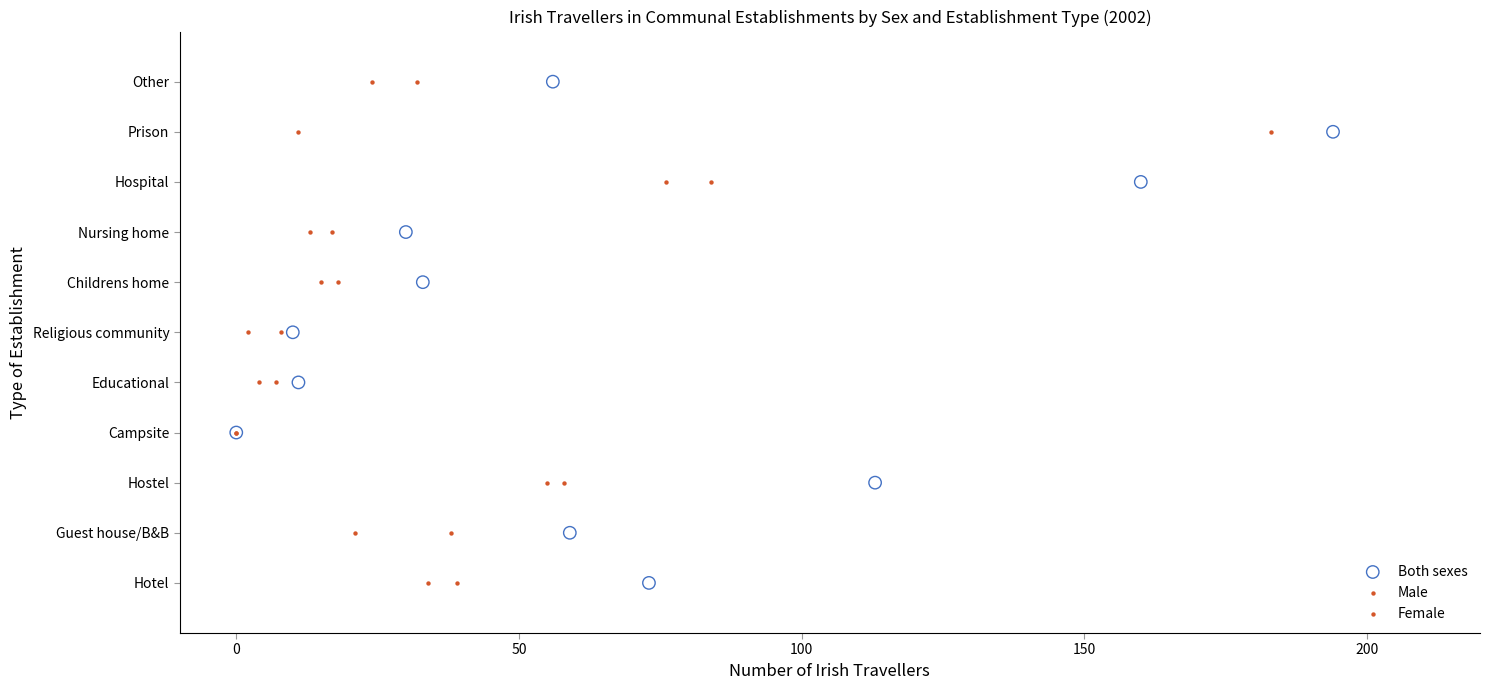

What are all the series names shown in the legend?

Both sexes, Male, Female